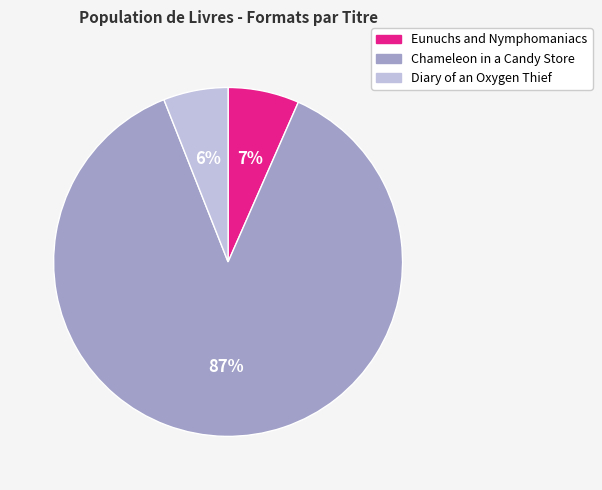

Do Diary of an Oxygen Thief and Eunuchs and Nymphomaniacs together represent more than half of the pie?

No